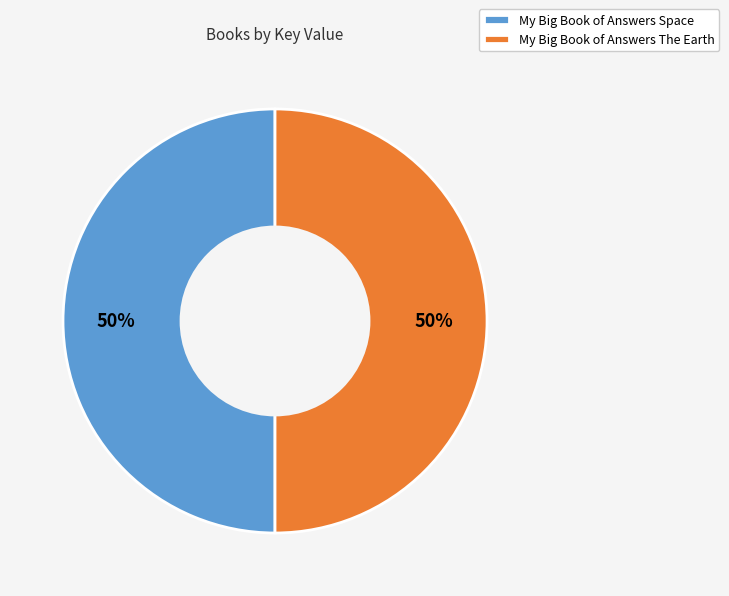

What is the ratio of the value at My Big Book of Answers Space to the value at My Big Book of Answers The Earth?

1.0